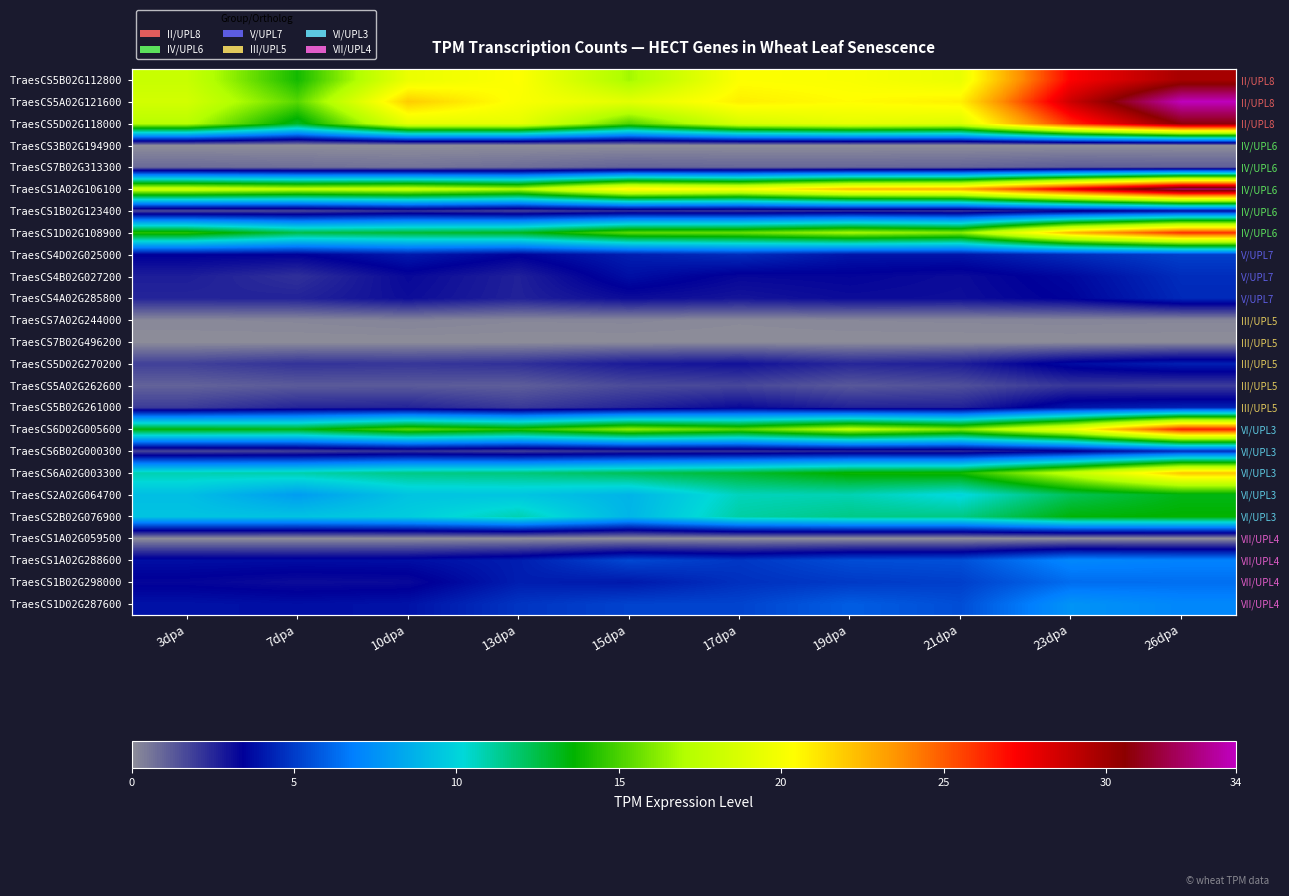

The TraesCS5A02G121600 series shows 31.1 at 19dpa. True or false?

False